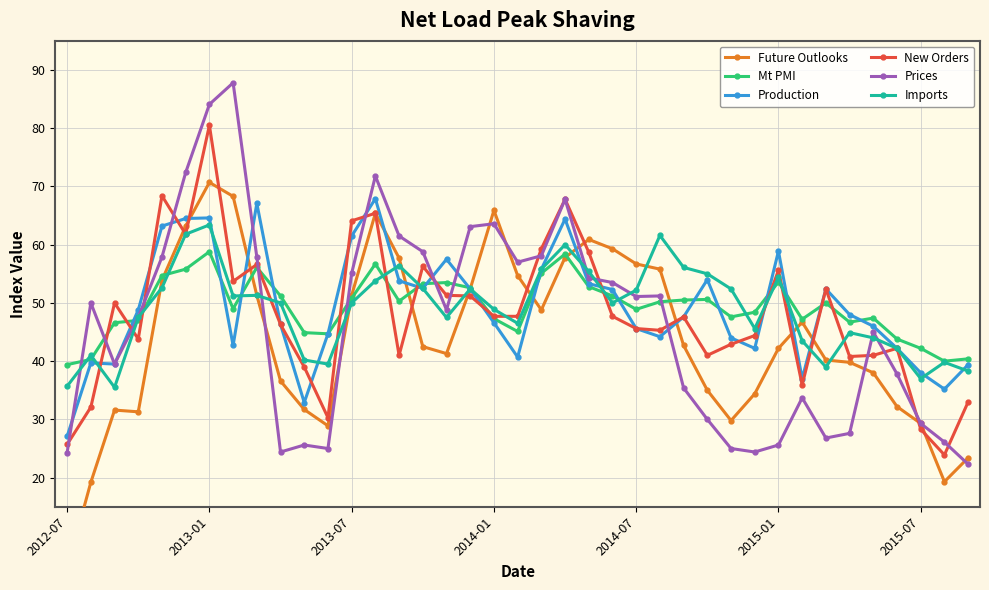

Read the Production value at 15.

52.5